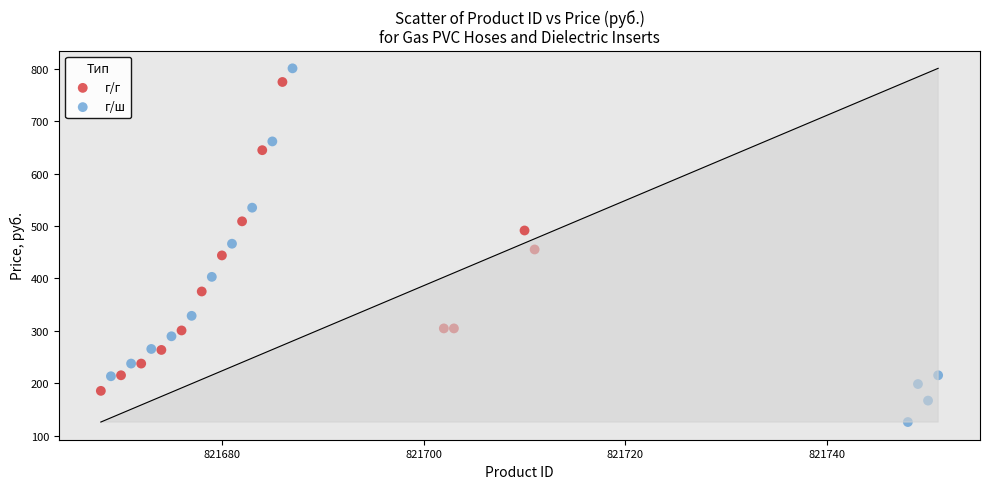

What are all the series names shown in the legend?

г/г, г/ш